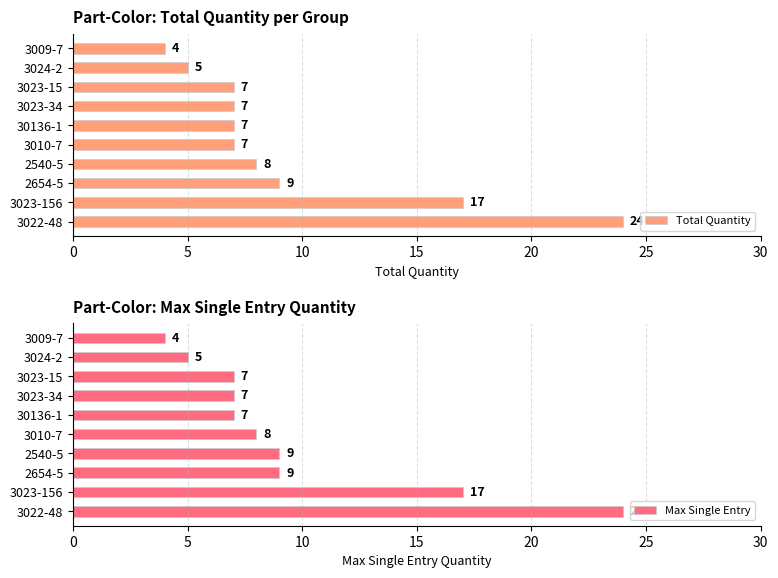

The value of Total Quantity at 3023-34 is 7. True or false?

True